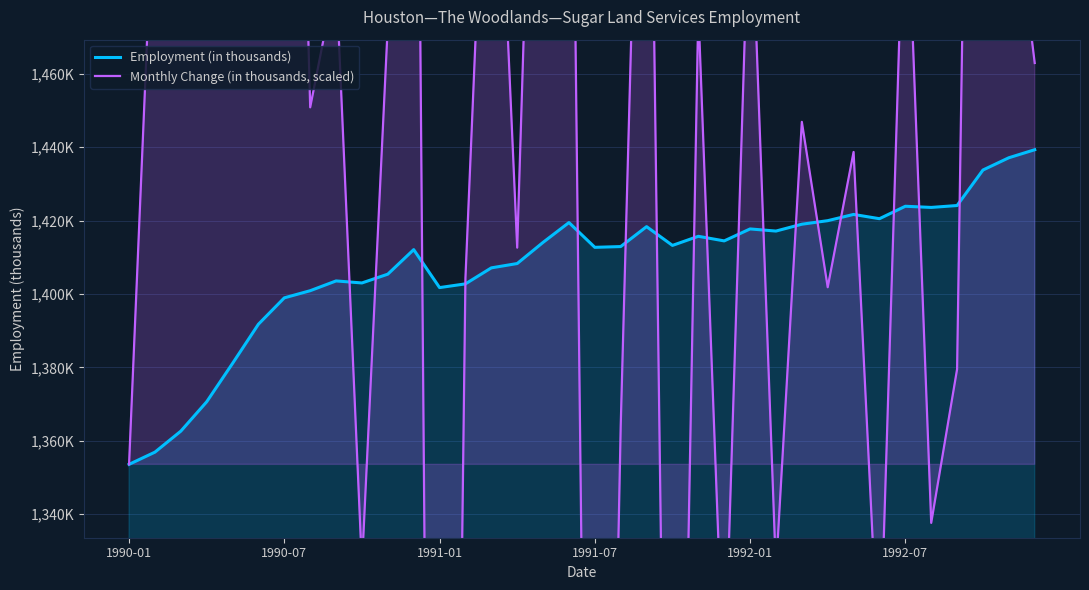

In Employment (in thousands), how many points are higher than both neighbors (excluding endpoints)?

8